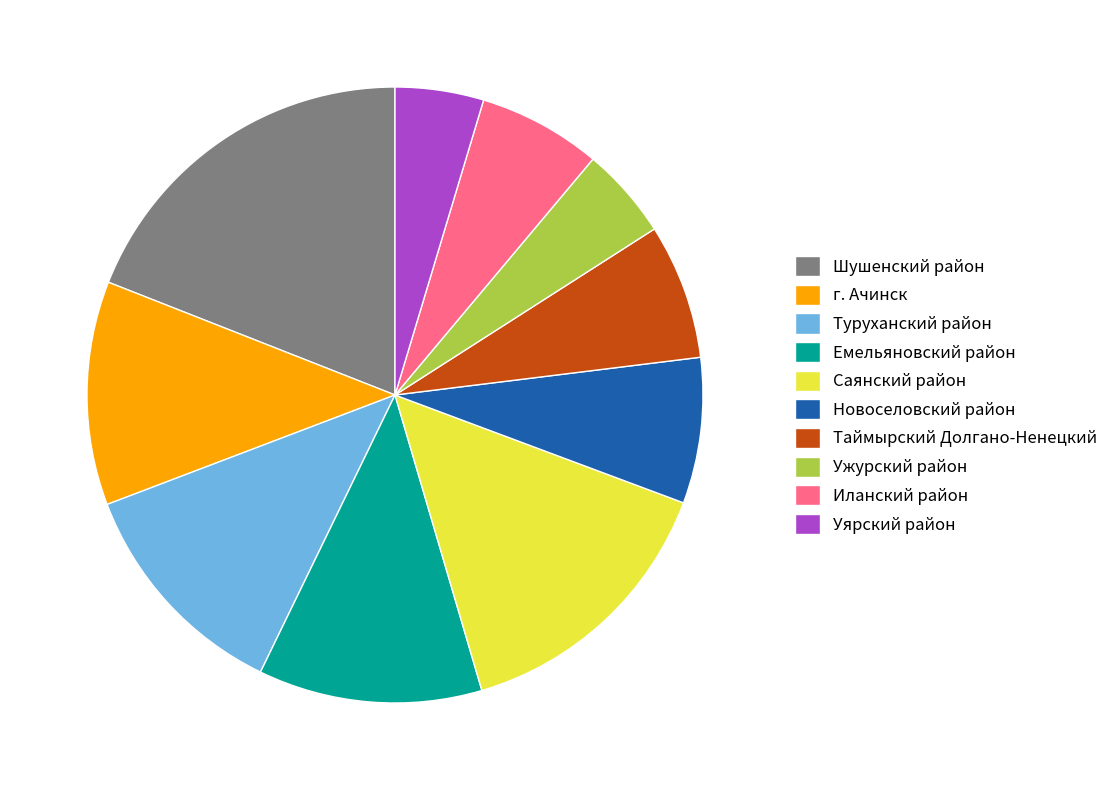

Which category has the biggest portion of the pie?

Шушенский район